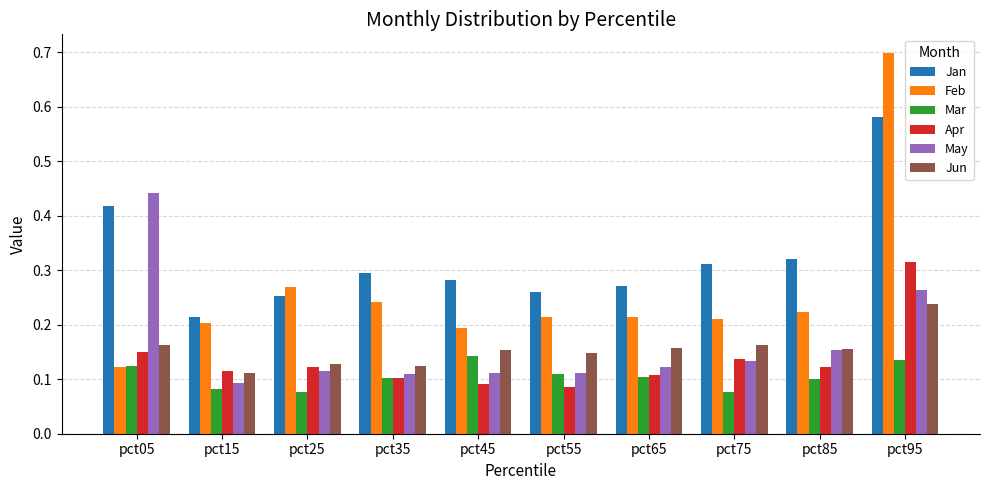

What is the sum of all Jan values?

3.2